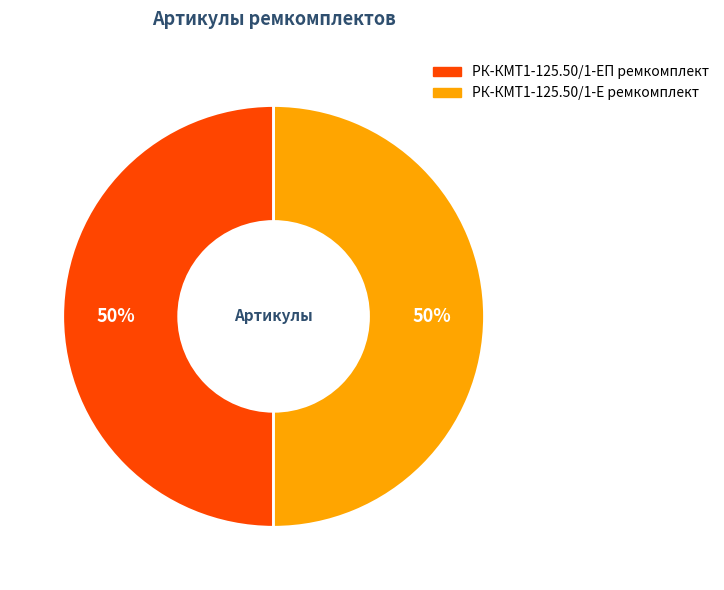

To the nearest percent, what is the combined percentage of РК-КМТ1-125.50/1-ЕП ремкомплект and РК-КМТ1-125.50/1-Е ремкомплект?

100%